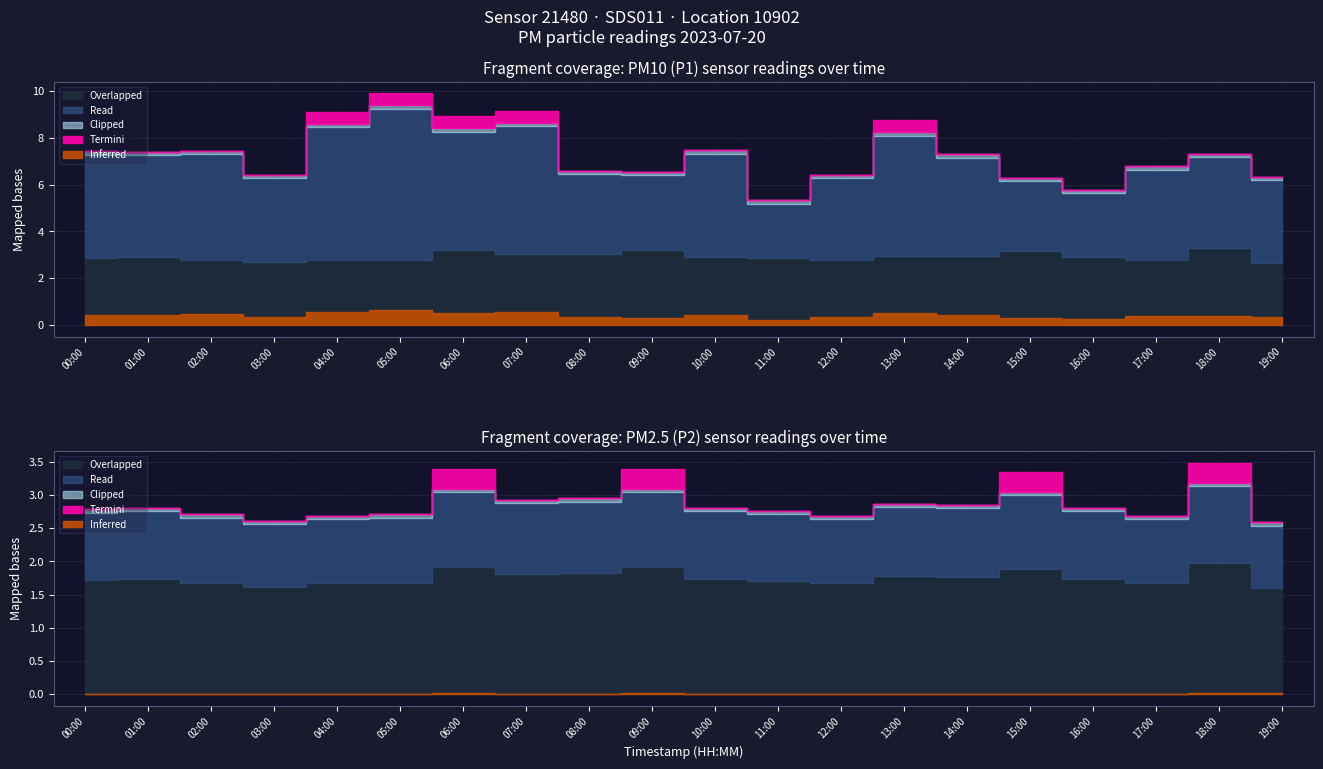

What is the sum of all P2 values?

58.6